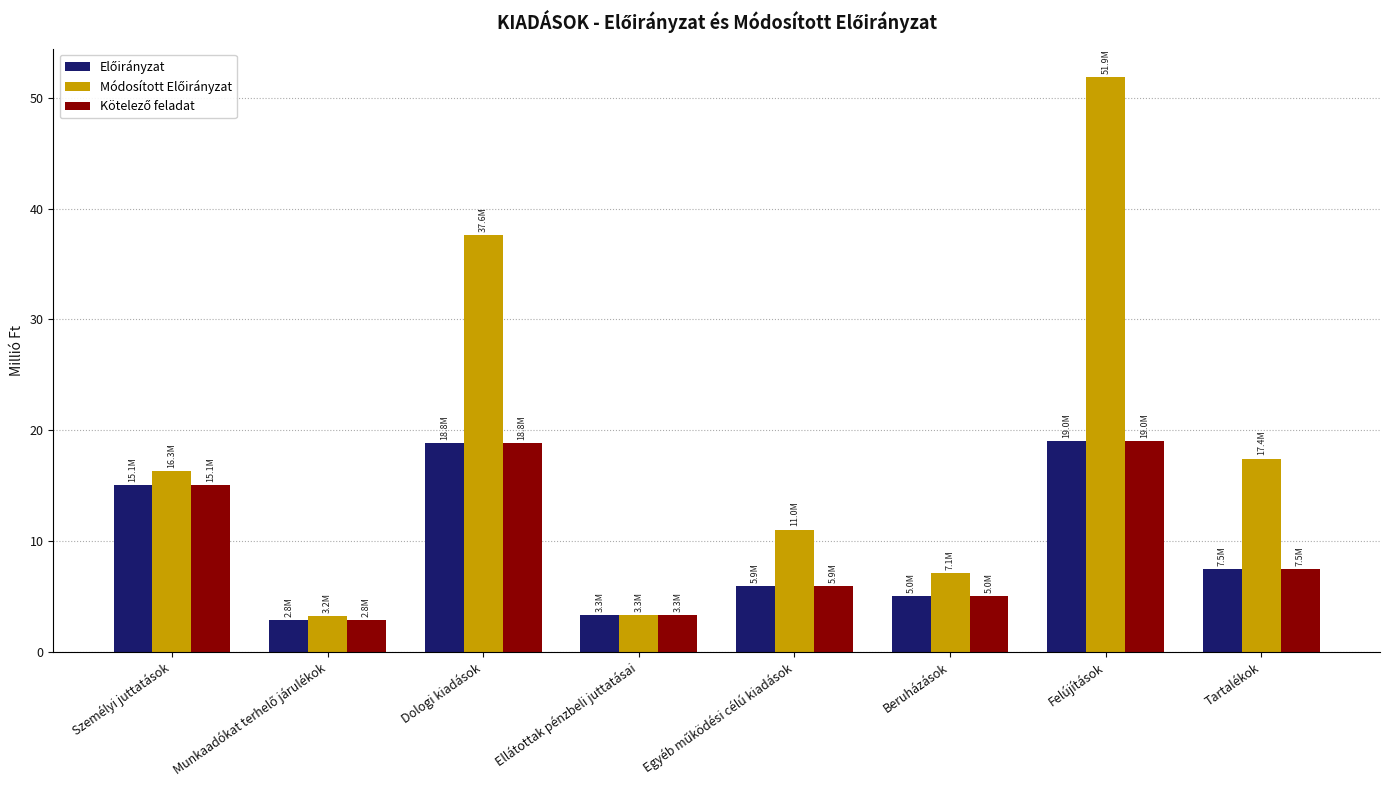

What is the label of the 7th bar from the left?

Felújítások